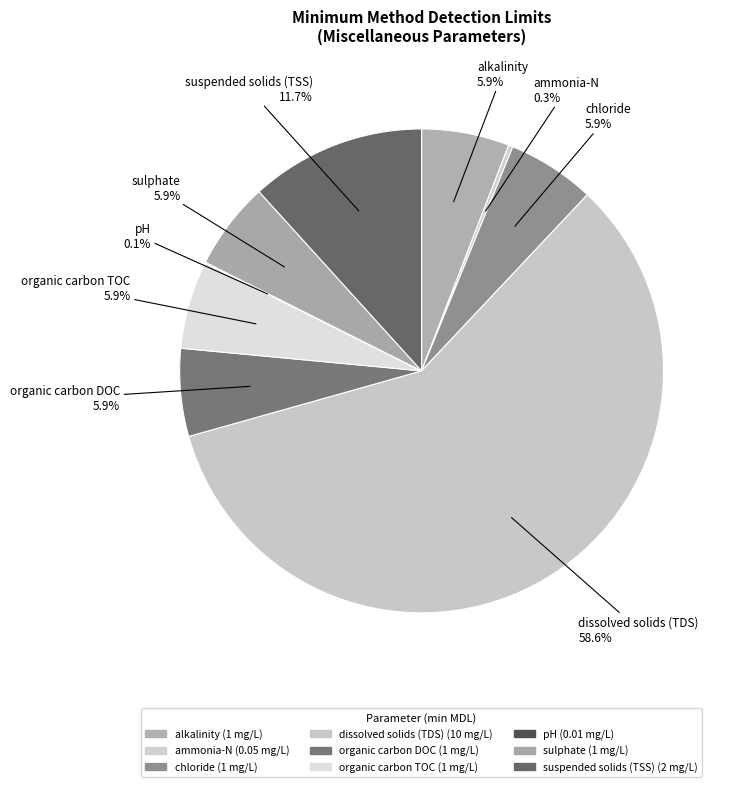

To the nearest percent, what is the difference between the chloride and ammonia-N slice percentages?

6%